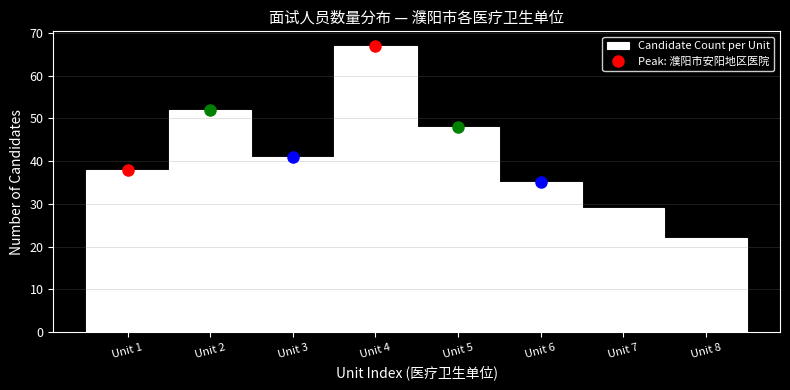

Which range on the x-axis has the tallest bar?

3.5 to 4.5